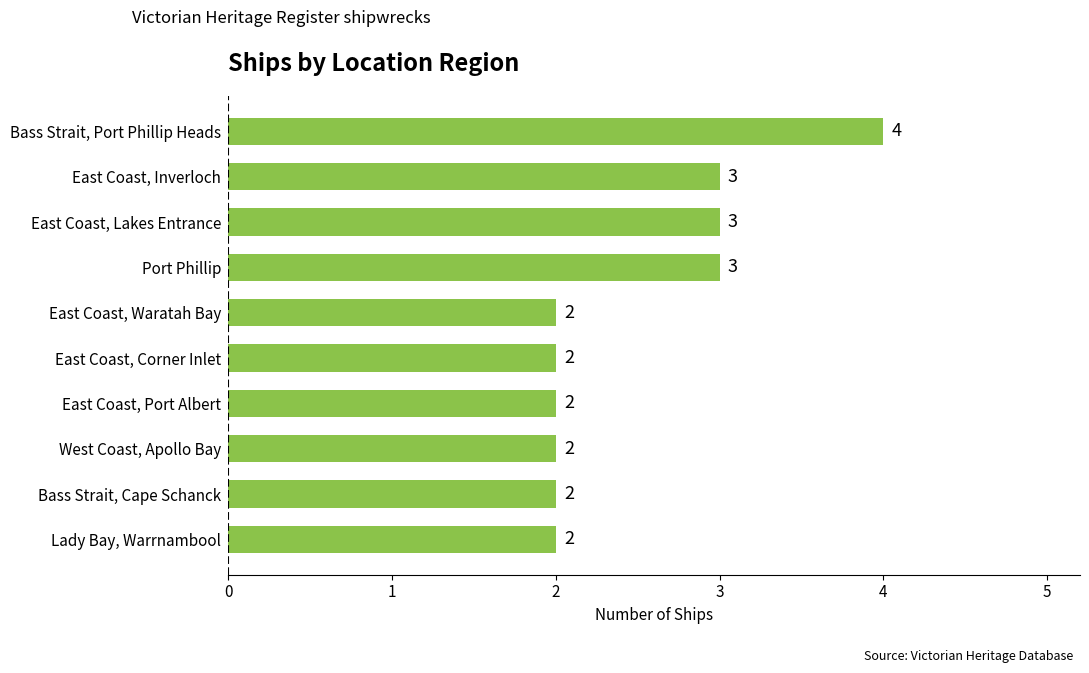

Reading bottom to top, list all the values displayed in this chart.

2	2	2	2	2	2	3	3	3	4